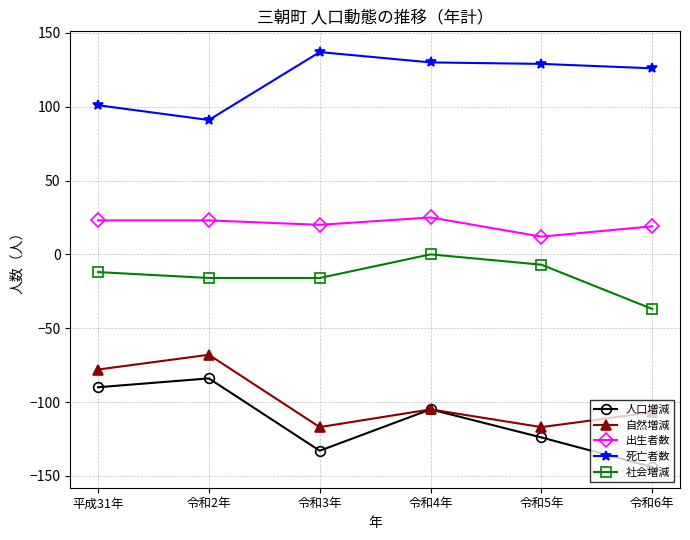

What is the minimum value for 人口増減?

-144